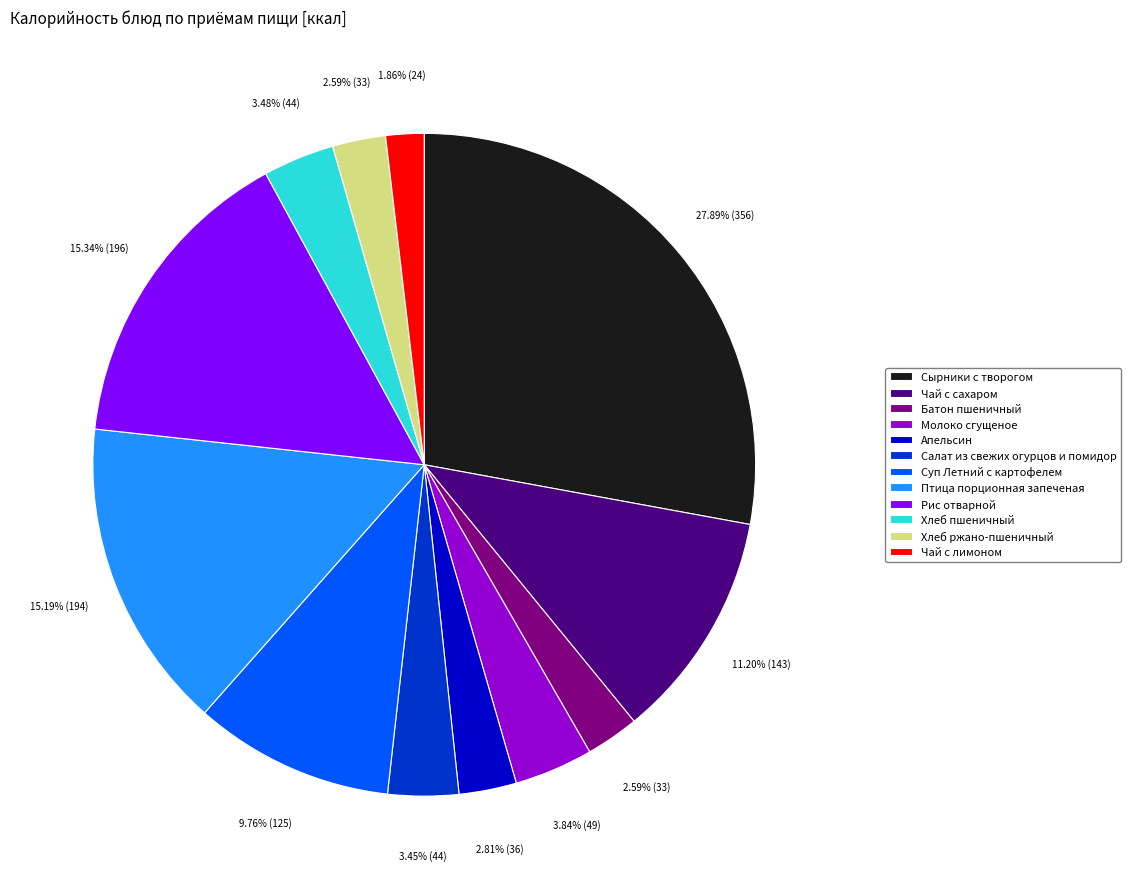

Is Батон пшеничный the majority of the pie?

No